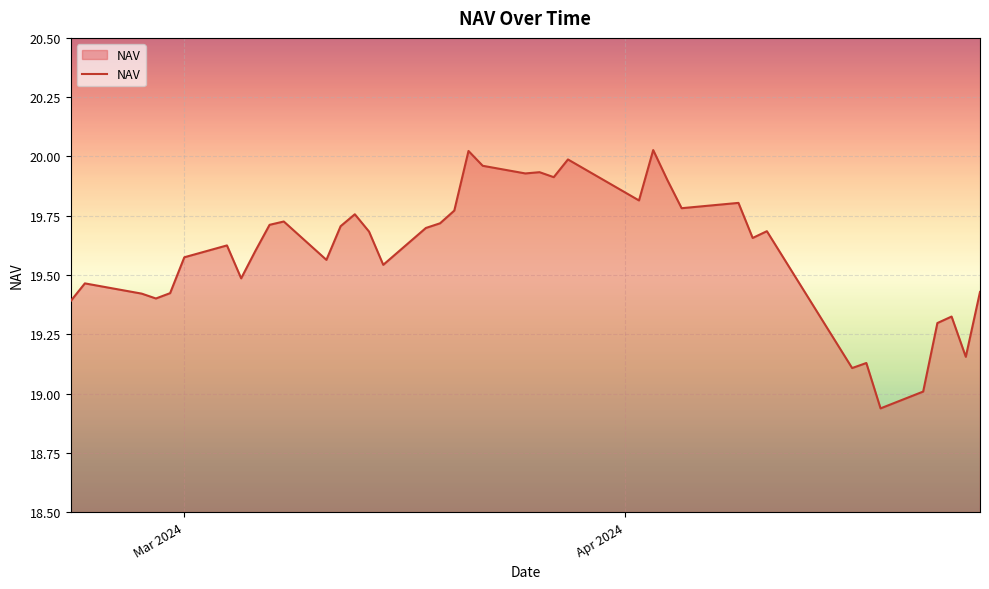

What is the difference between the maximum and minimum values?

1.1